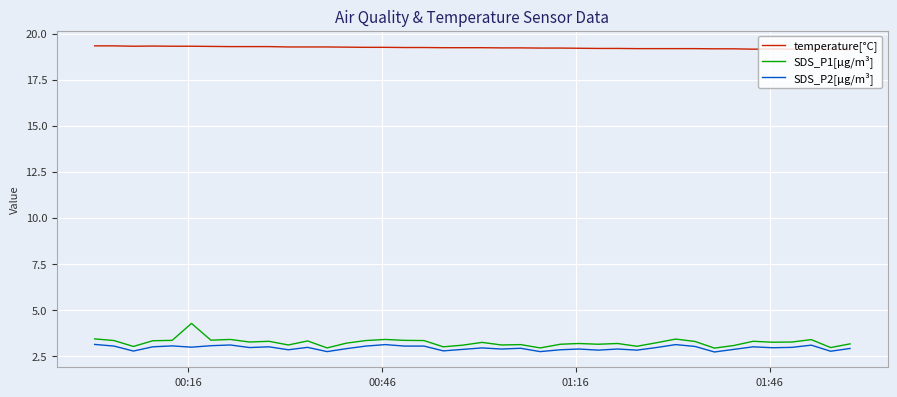

What is the minimum value shown in the chart?

2.7